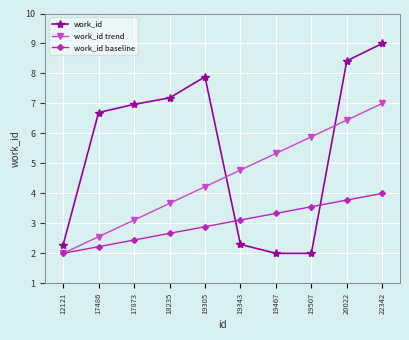

What is the greatest value displayed?

9.0